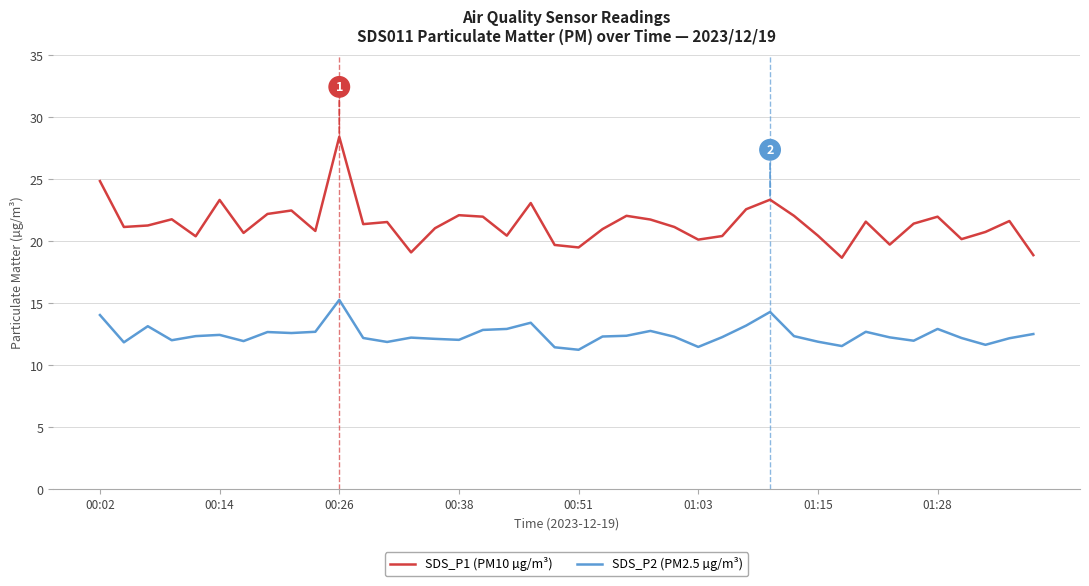

What is the maximum value for SDS_P1 (PM10 µg/m³)?

28.4